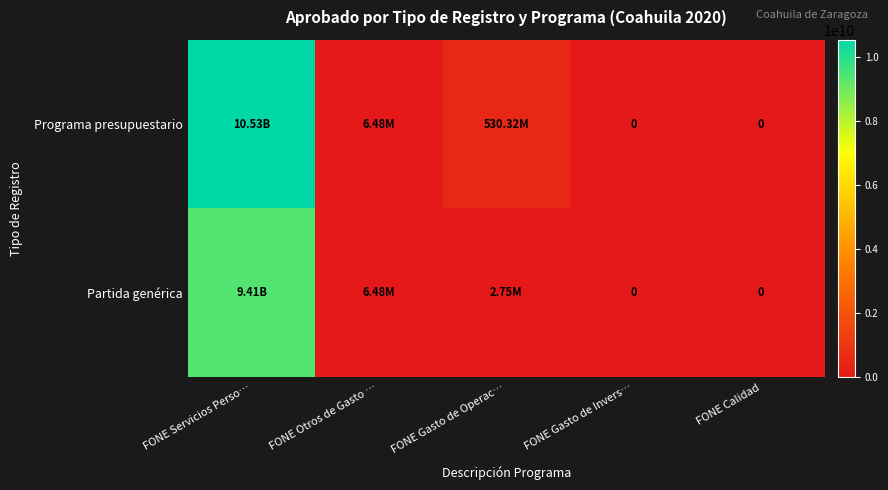

What is the difference between the Partida genérica values at FONE Gasto de Operac… and FONE Otros de Gasto …?

3728167.2